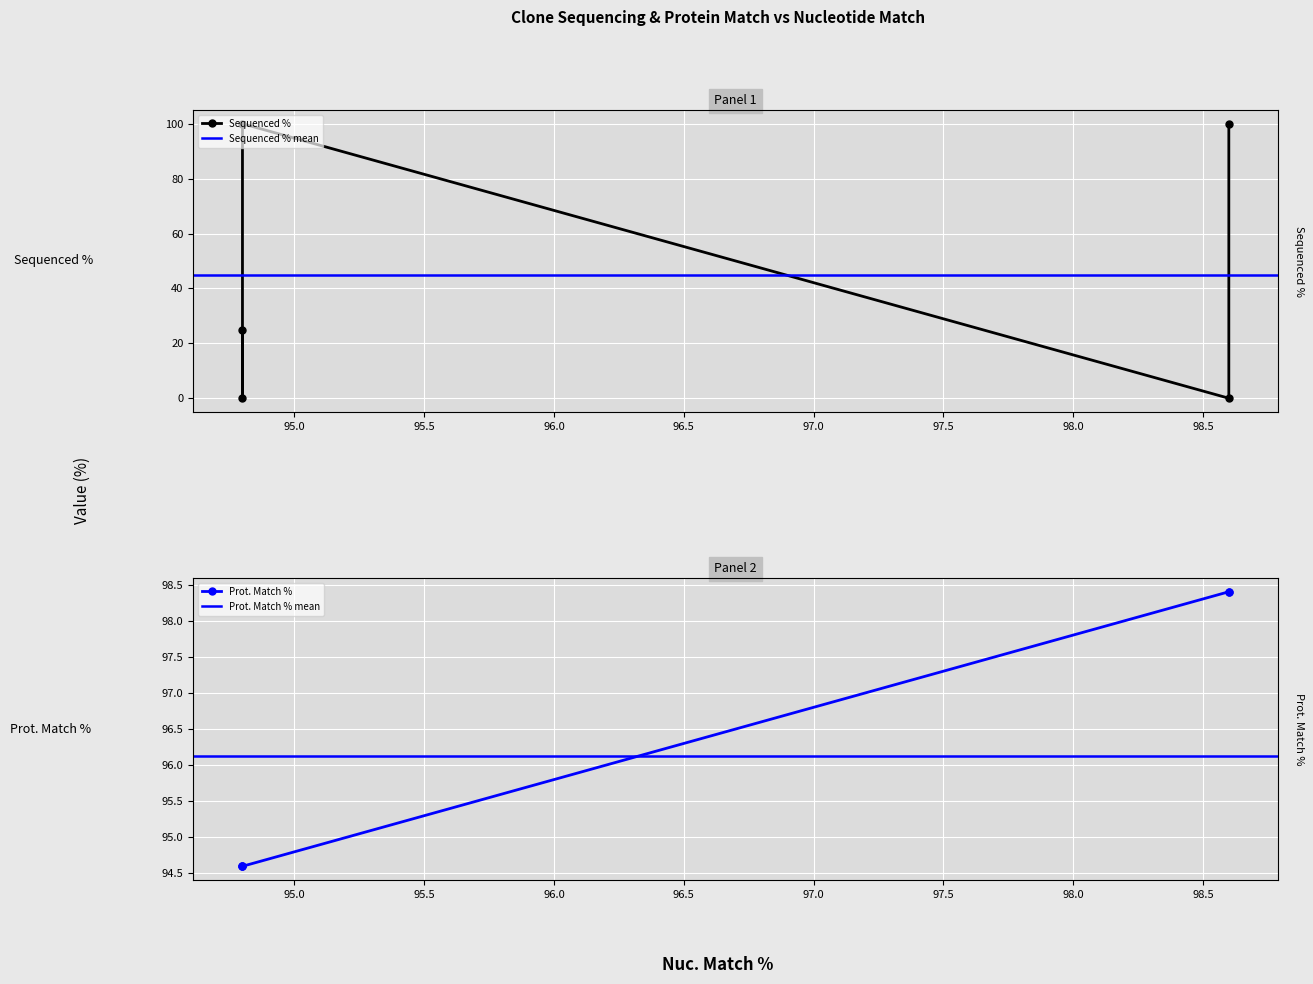

Reading right to left, list all the values displayed in this chart.

Sequenced %: 24.7	0.0	100.0	0.0	100.0
Prot. Match %: 94.6	94.6	94.6	98.4	98.4